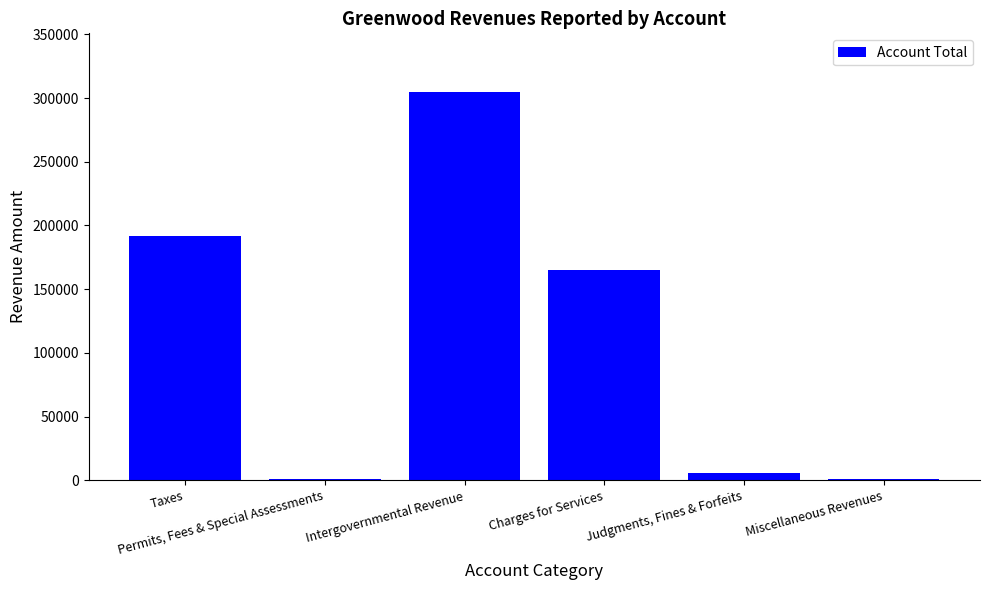

Rank the categories by value from highest to lowest.

Intergovernmental Revenue, Taxes, Charges for Services, Judgments, Fines & Forfeits, Miscellaneous Revenues, Permits, Fees & Special Assessments